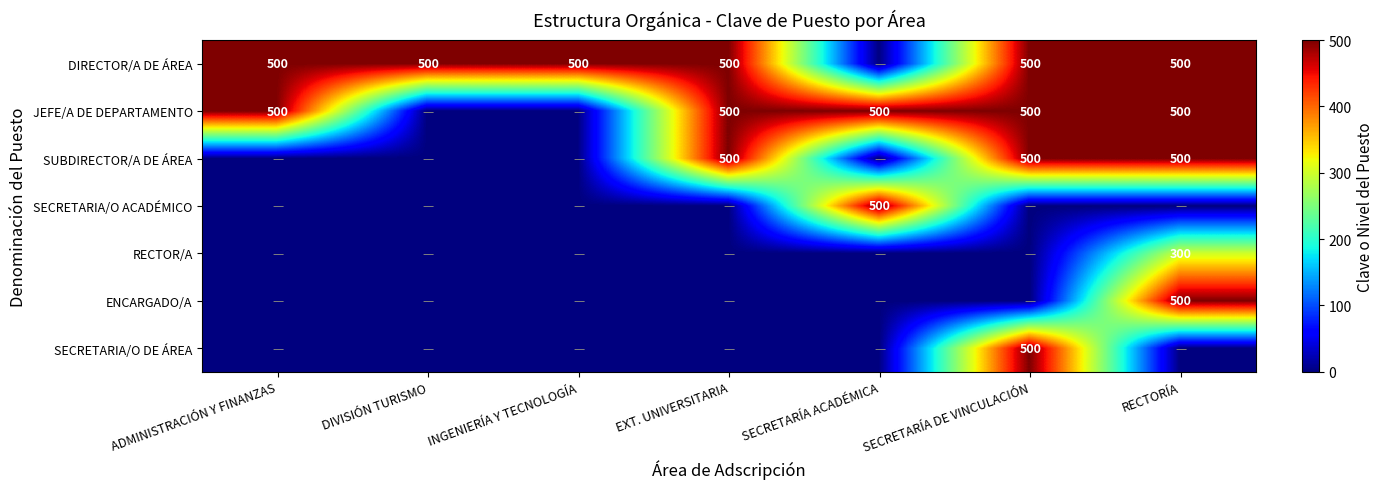

Is it true that DIRECTOR/A DE ÁREA equals 500 at EXT. UNIVERSITARIA?

True